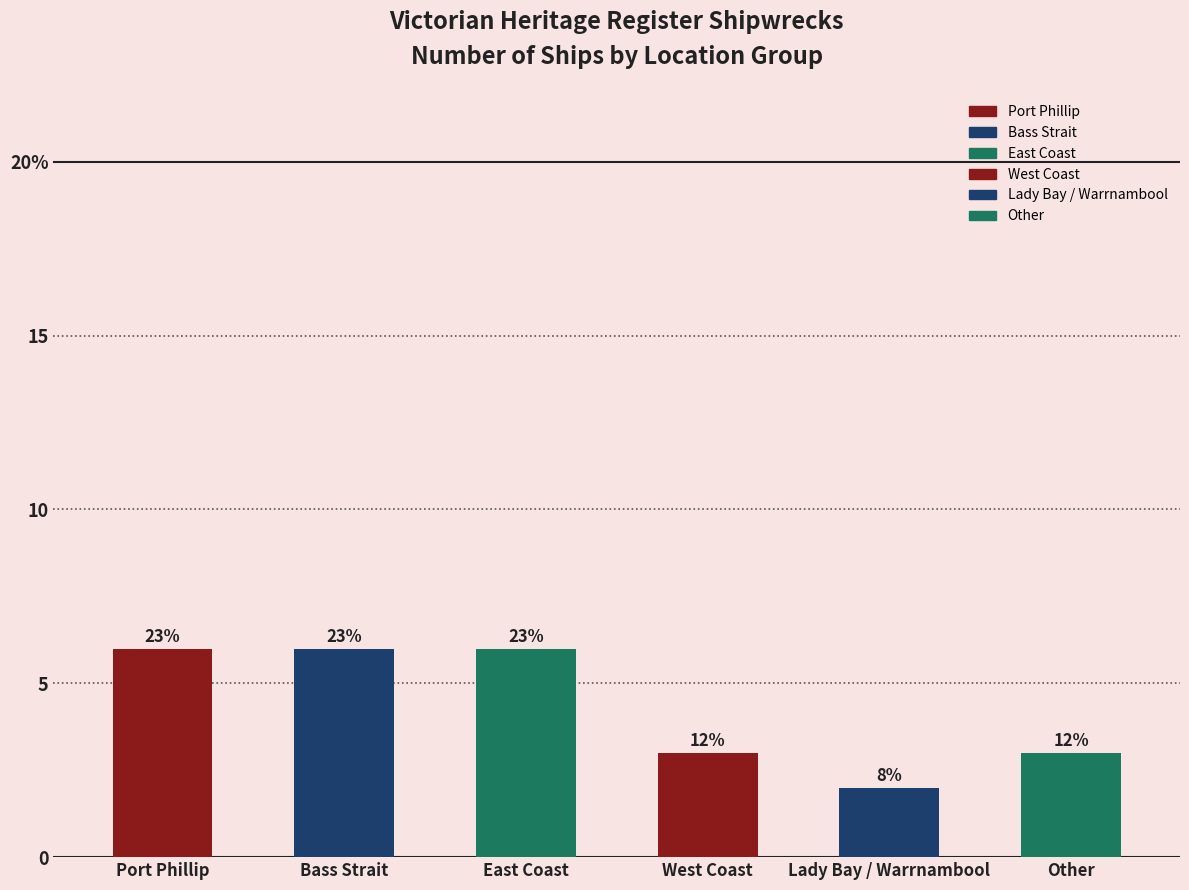

Rank the categories by value from lowest to highest.

Lady Bay / Warrnambool, West Coast, Other, Port Phillip, Bass Strait, East Coast